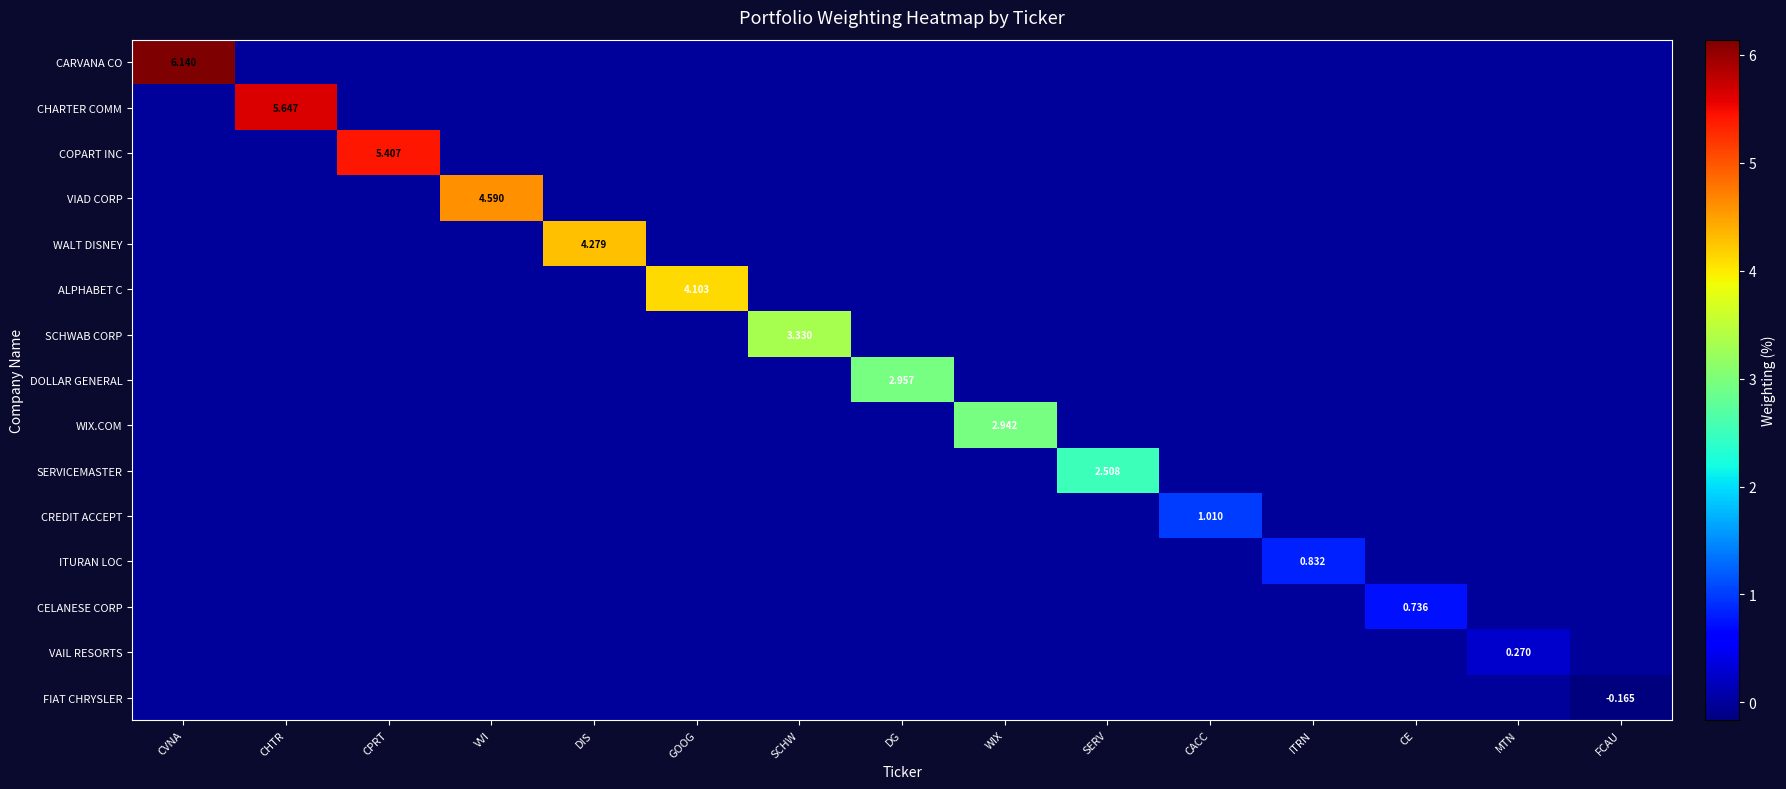

Is it true that DOLLAR GENERAL equals 0.9 at DG?

False